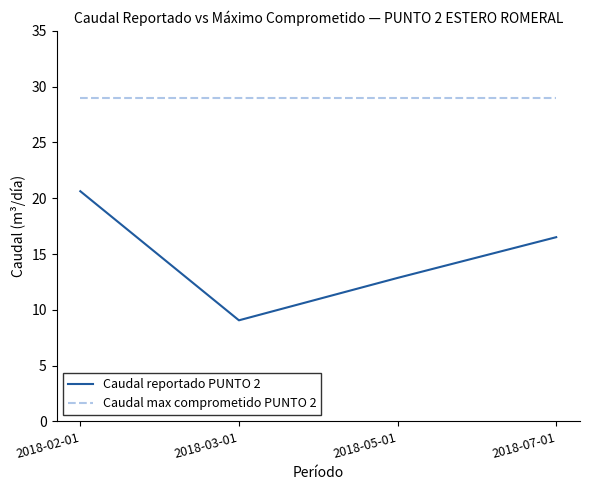

Which category has the lowest value across all series?

2018-03-01